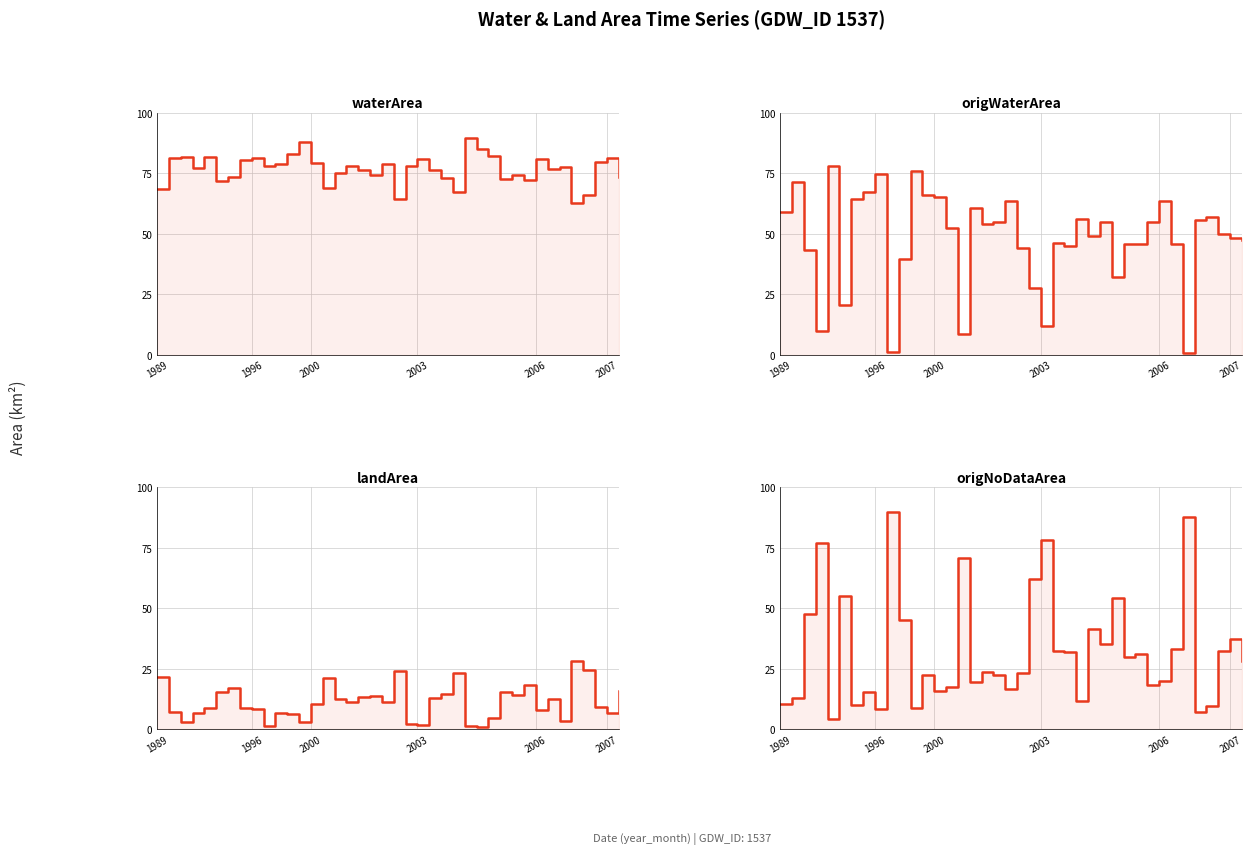

Which series ends up on top after the final intersection of origWaterArea and landArea?

origWaterArea